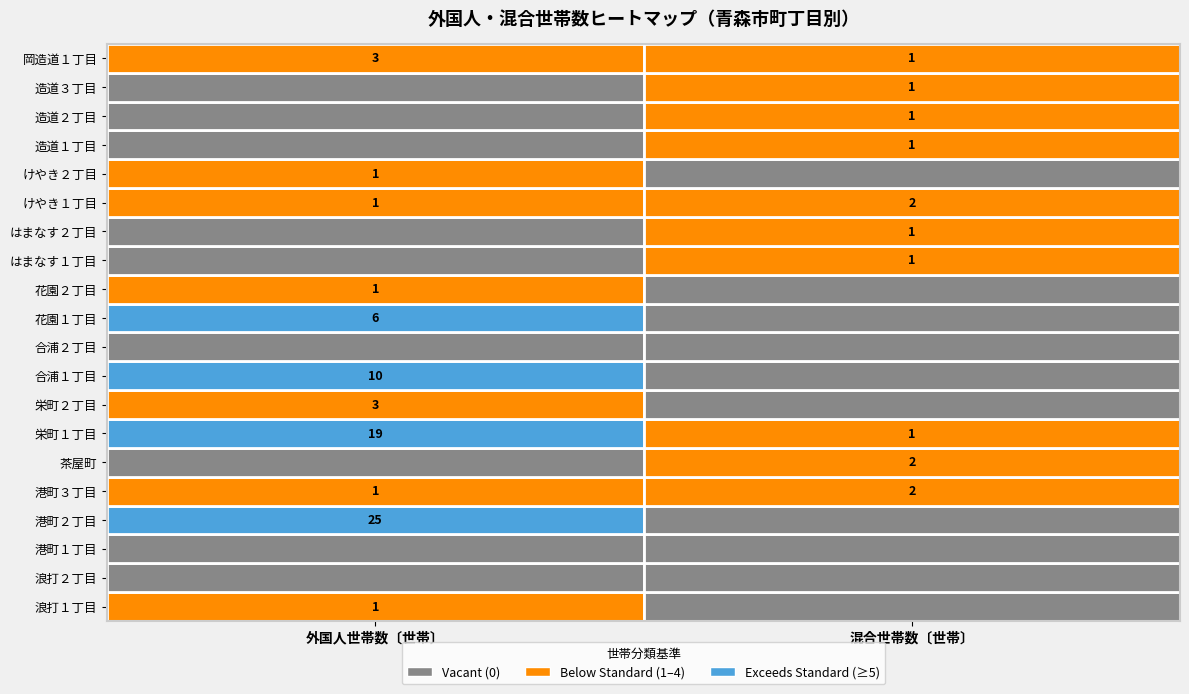

Is it true that 造道１丁目 equals 1 at 1?

False